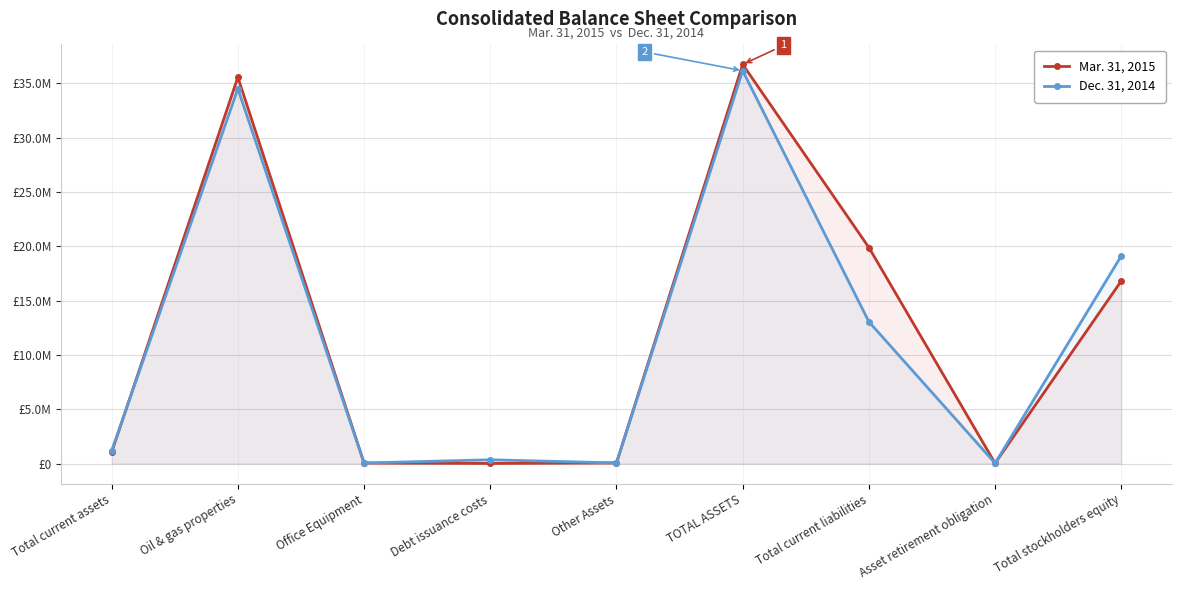

At which label does Dec. 31, 2014 first exceed 1179577?

Oil & gas properties